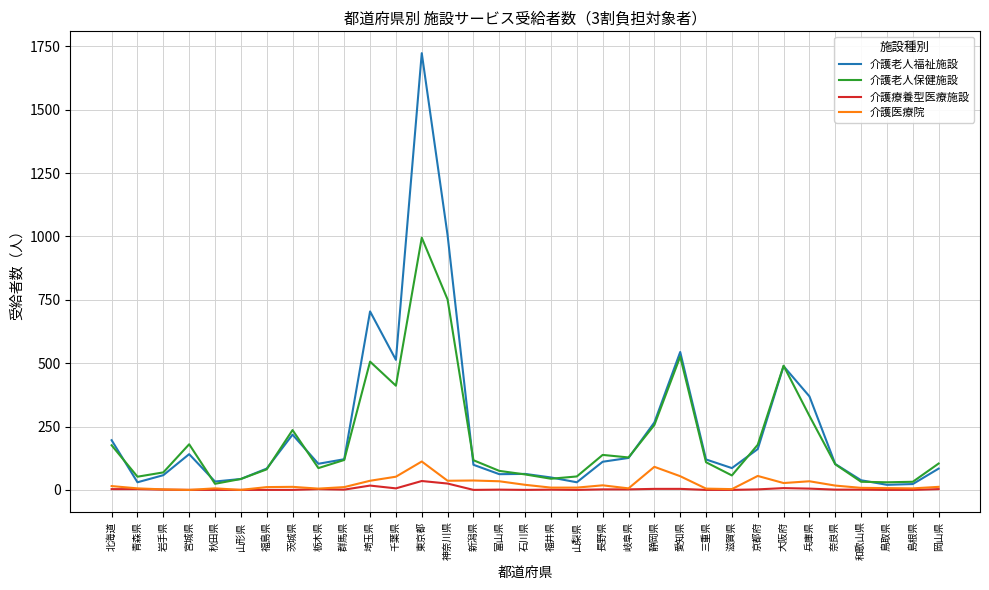

Rank the series by their maximum value, from highest to lowest.

介護老人福祉施設, 介護老人保健施設, 介護医療院, 介護療養型医療施設